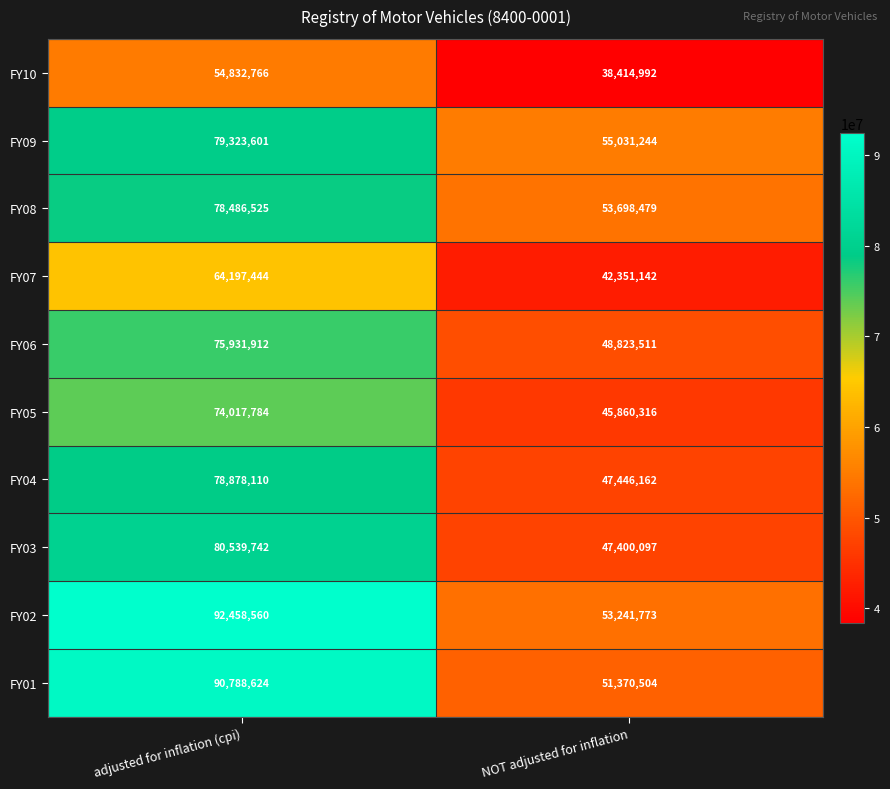

What is the total value across all series at NOT adjusted for inflation?

483638220